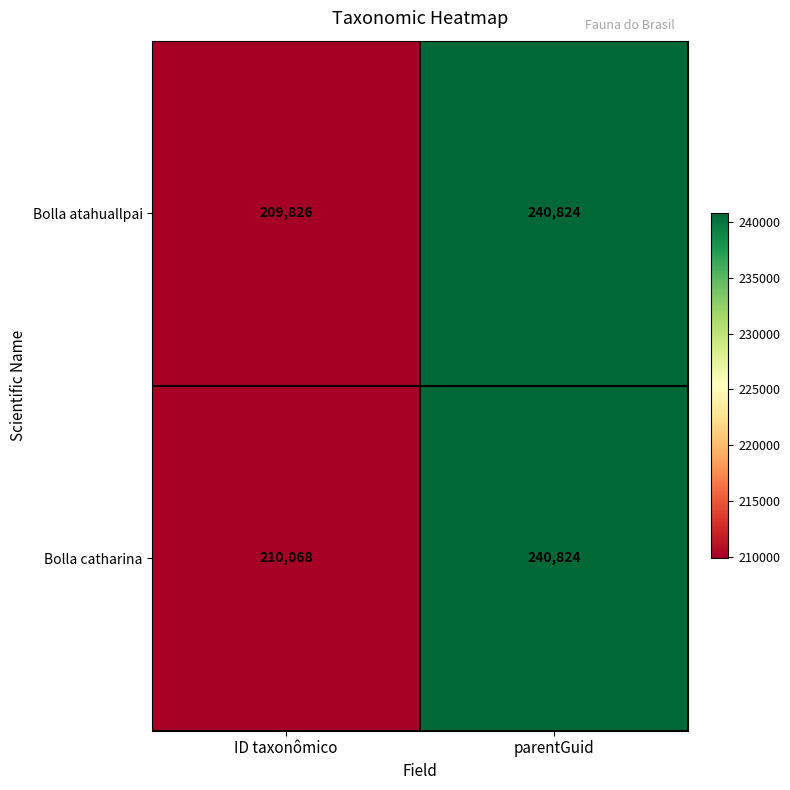

Read the Bolla atahuallpai value at parentGuid, to the nearest 50.

240800